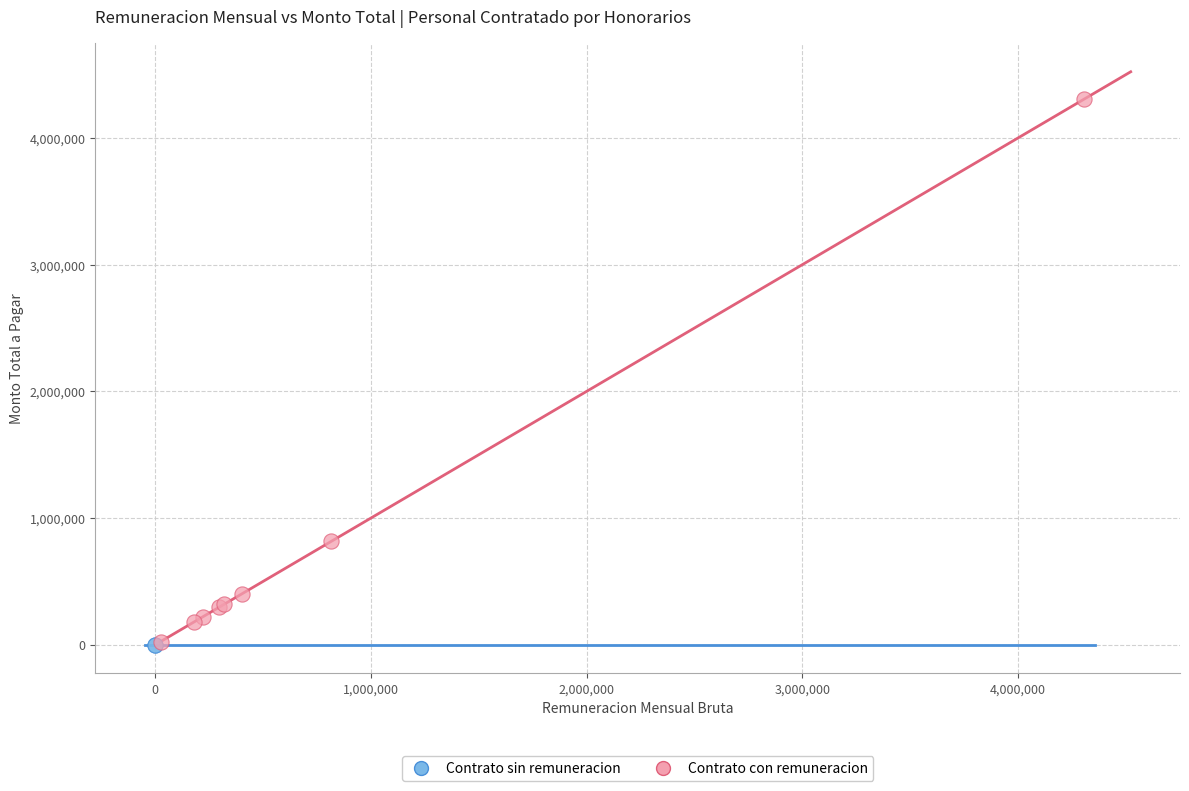

What are all the series names shown in the legend?

Contrato sin remuneracion, Contrato con remuneracion